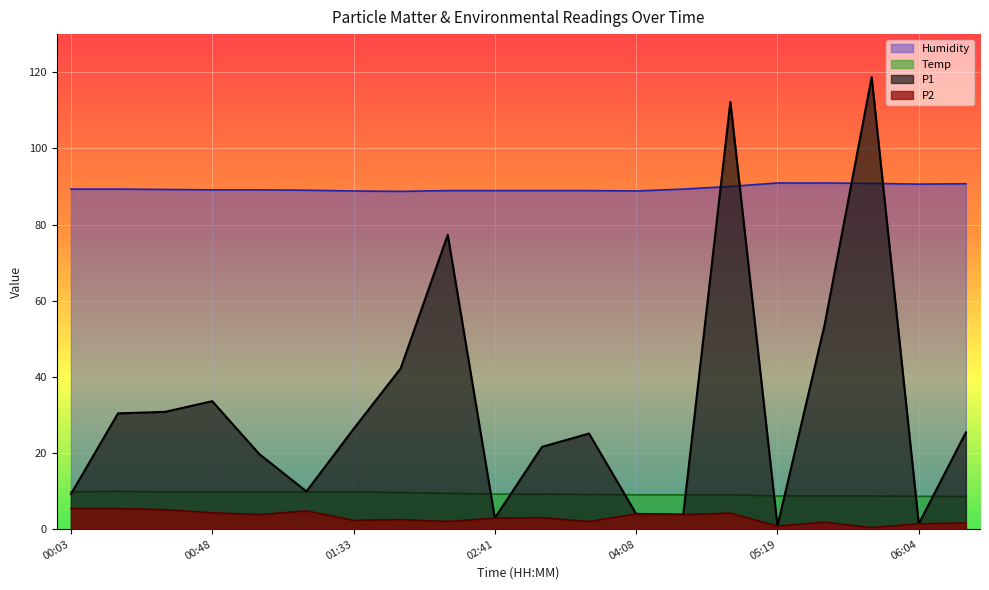

What is the sum of the P1 values at 02:08 and 00:18?

107.7